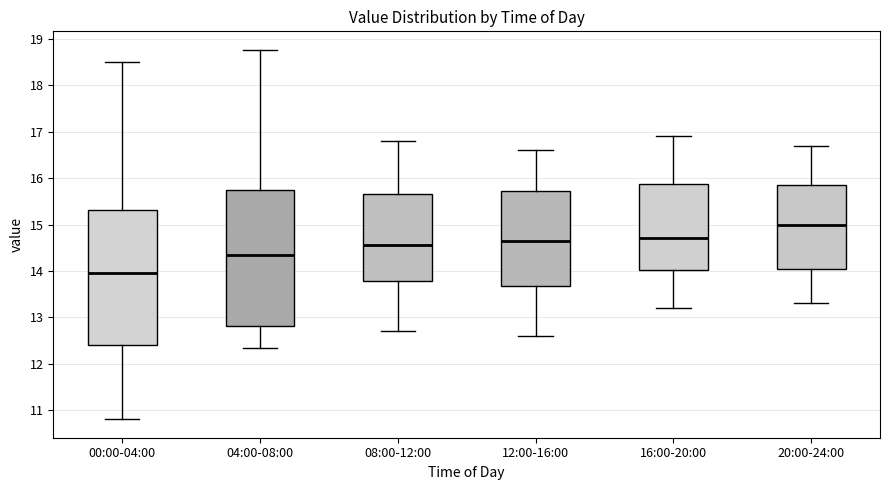

Which box's median line is the highest?

20:00-24:00